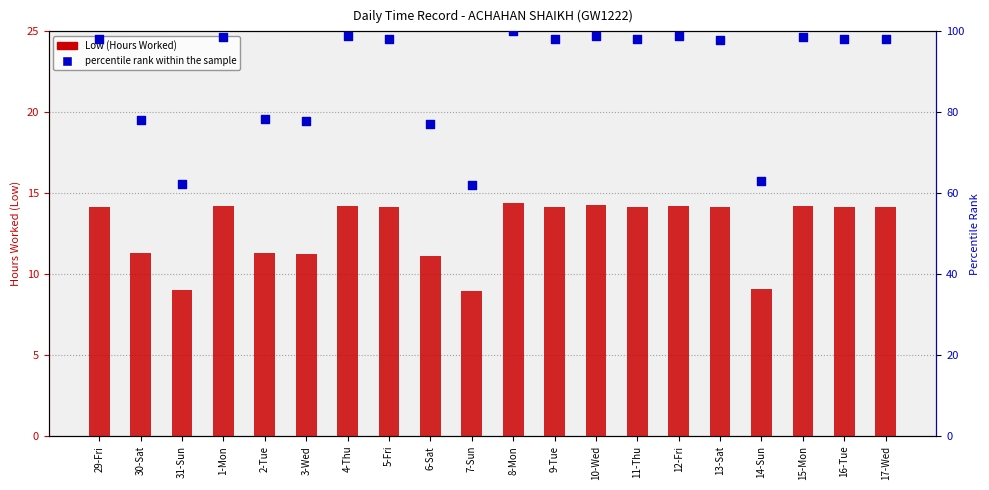

What are all the series names shown in the legend?

Low (Hours Worked), percentile rank within the sample